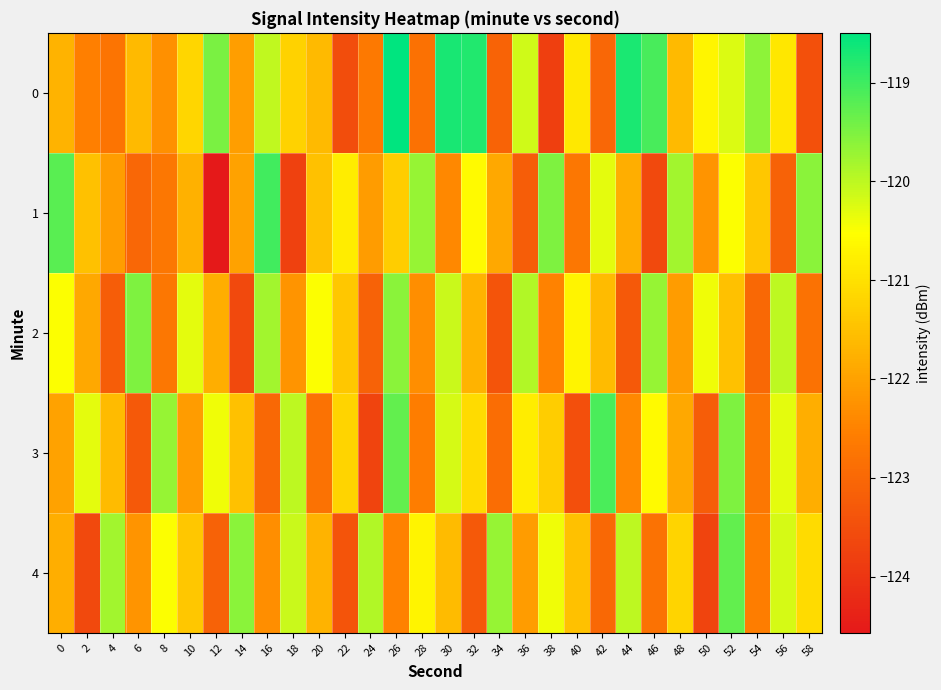

How many categories are shown in the chart?

30